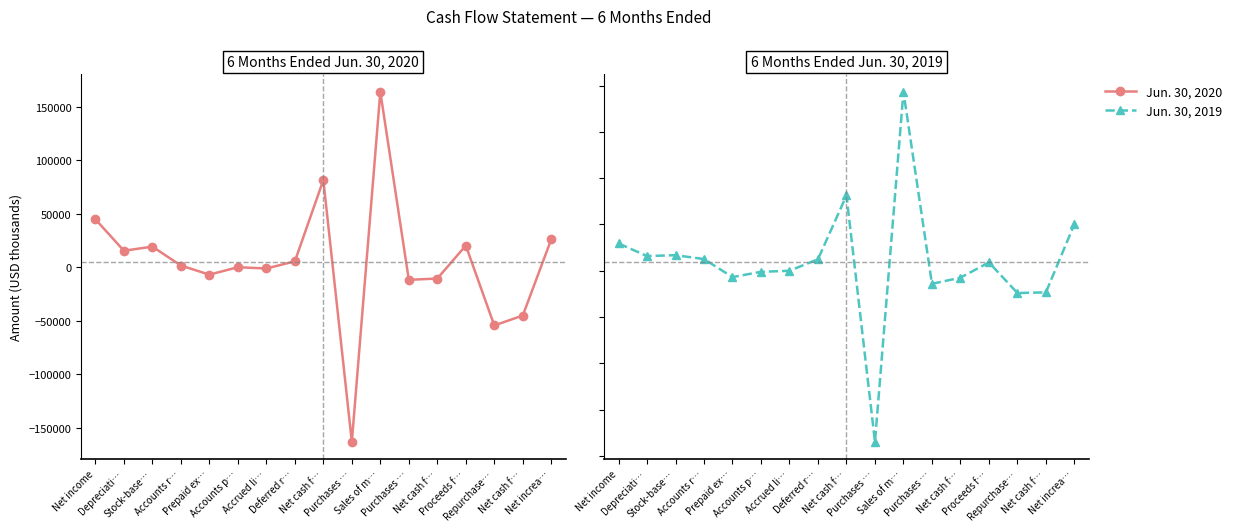

What are all the series names shown in the legend?

Jun. 30, 2020, Jun. 30, 2019